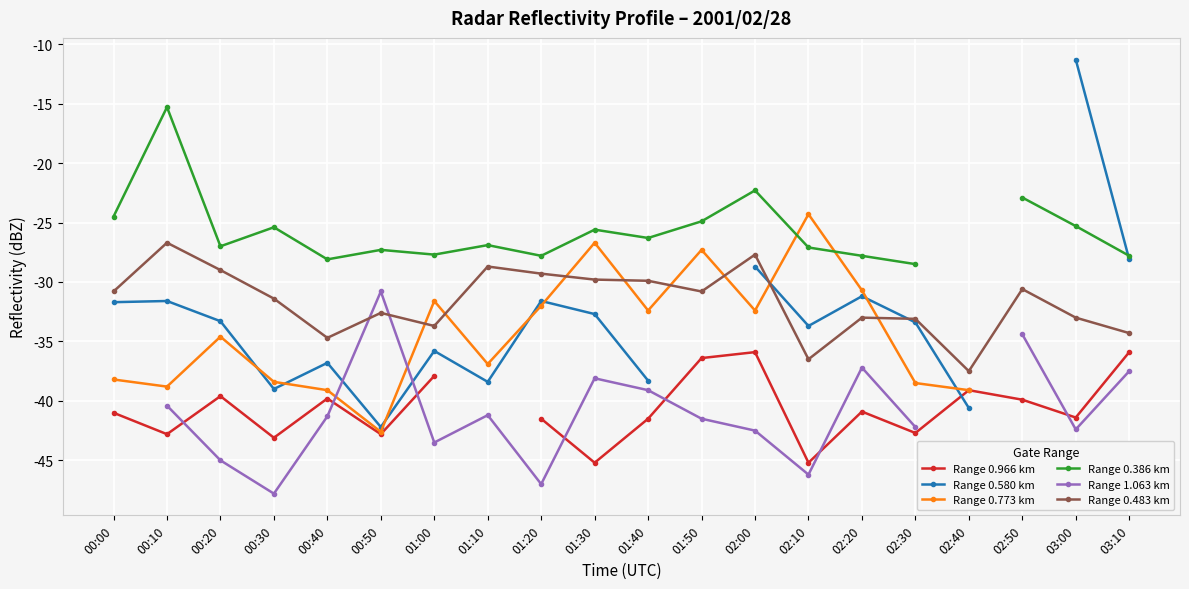

Which series has the largest range (max minus min)?

Range 0.580 km